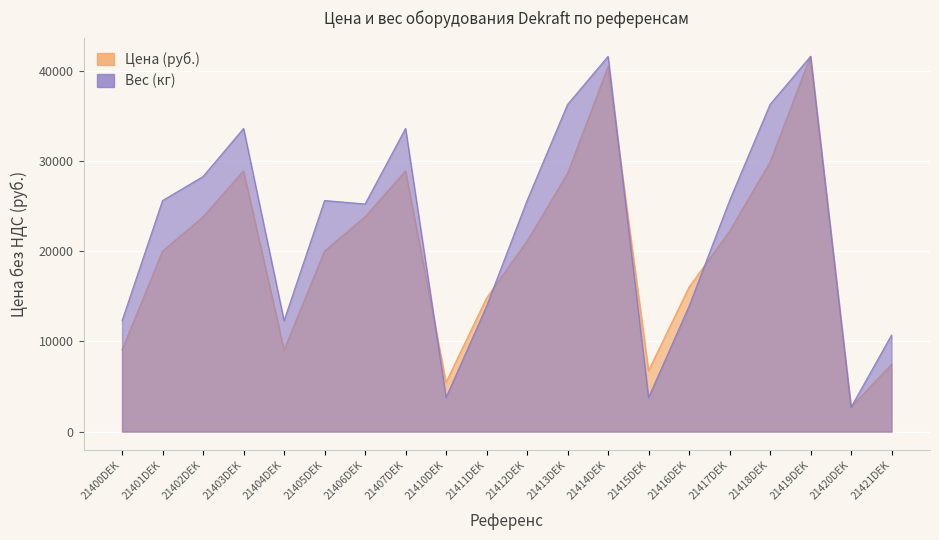

True or false: Цена (руб.) has more than 0 interior local peaks.

True